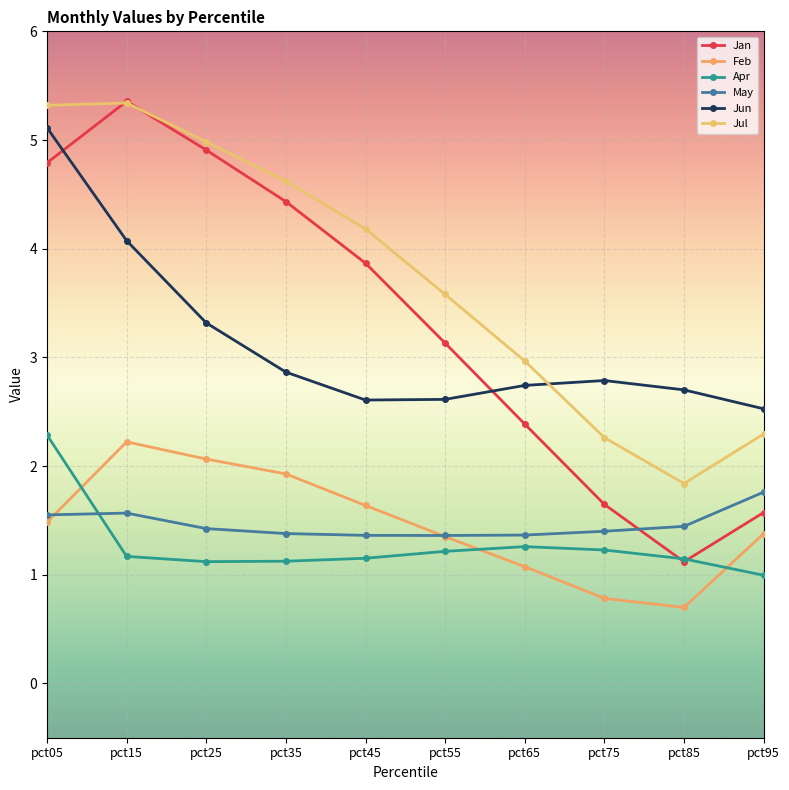

At which label does Jun reach its minimum?

pct95